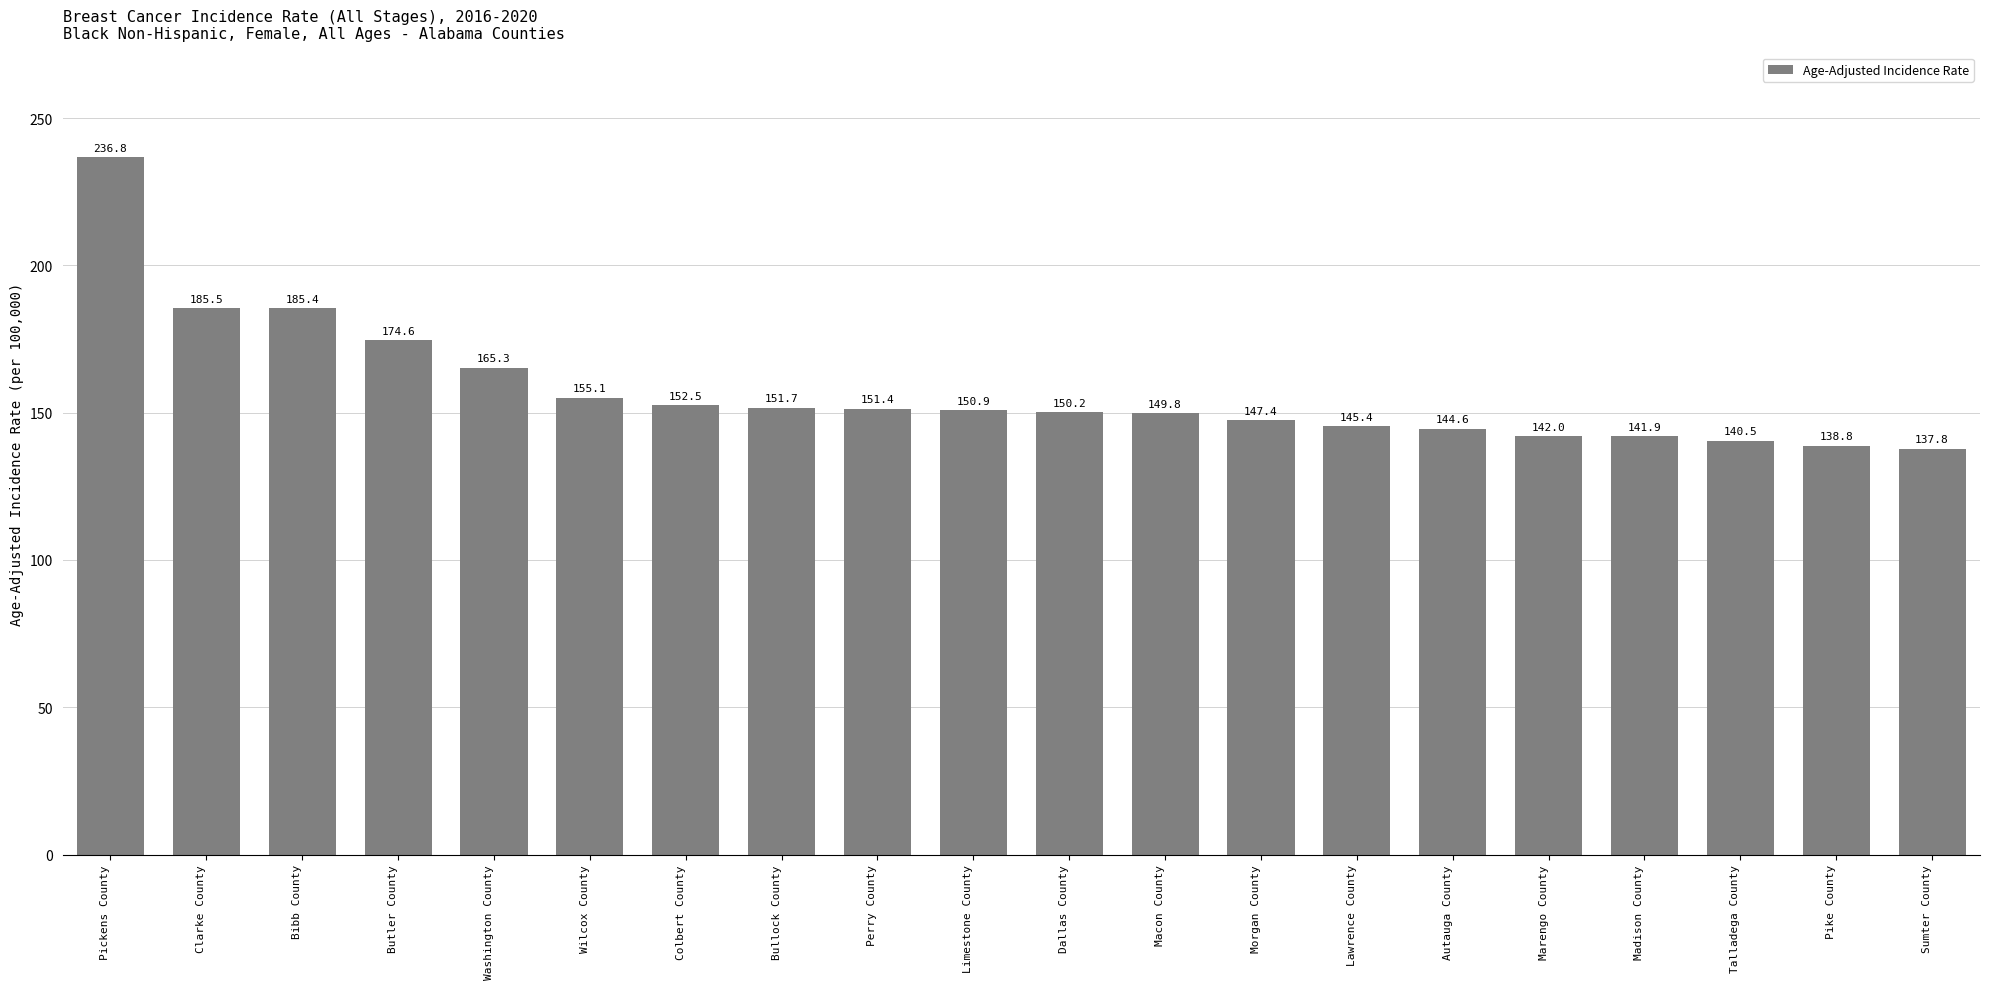

Count the number of values greater than 150.

11